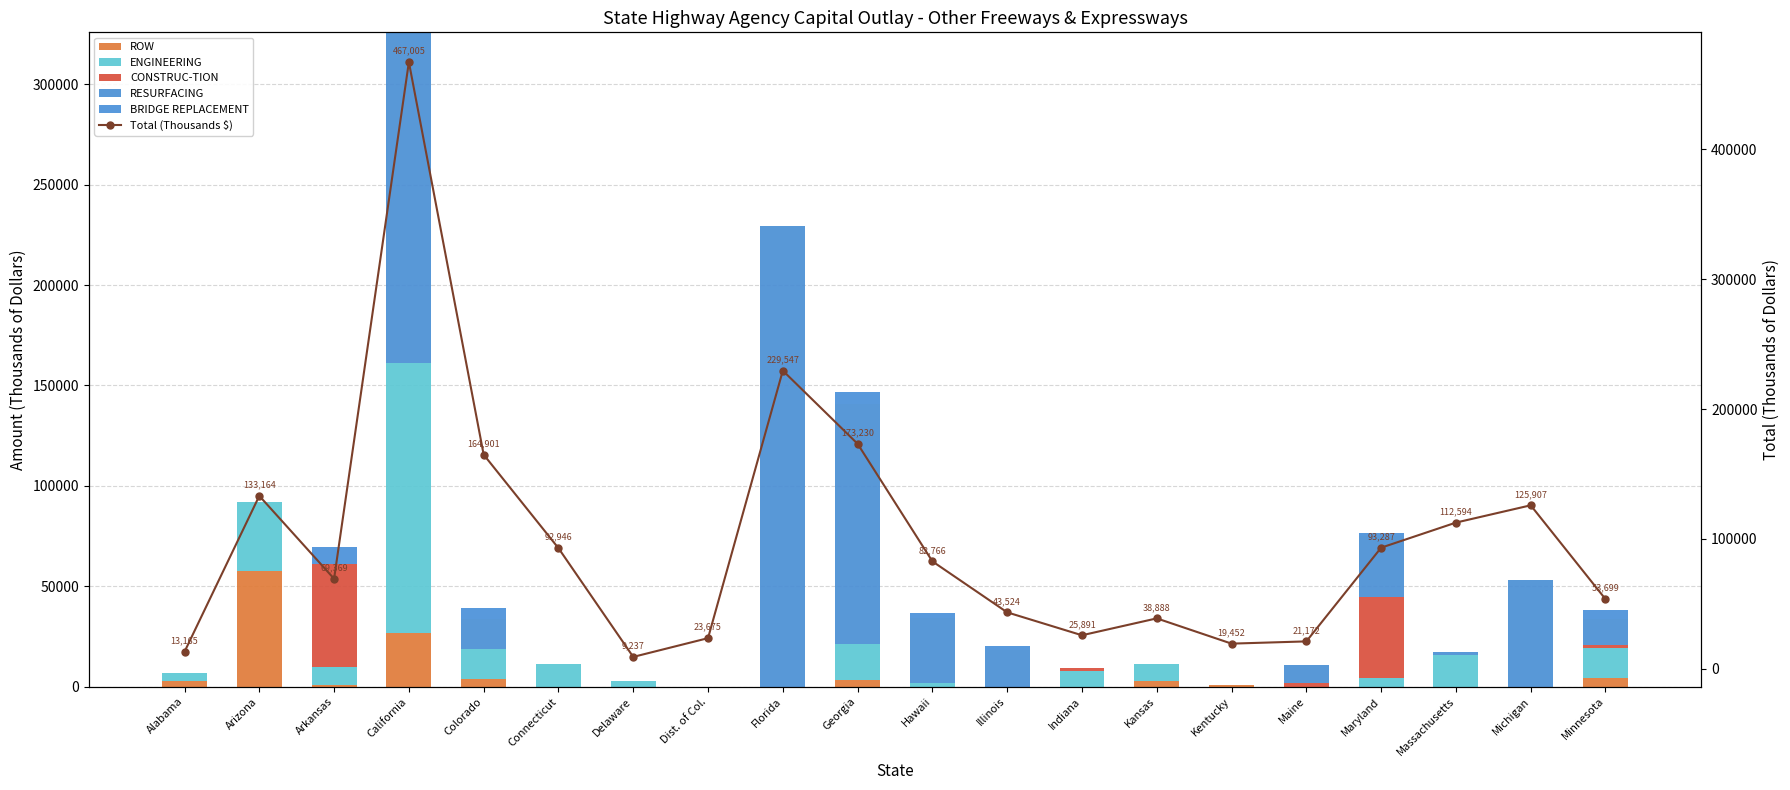

At how many categories does at least one series exceed 133017?

5